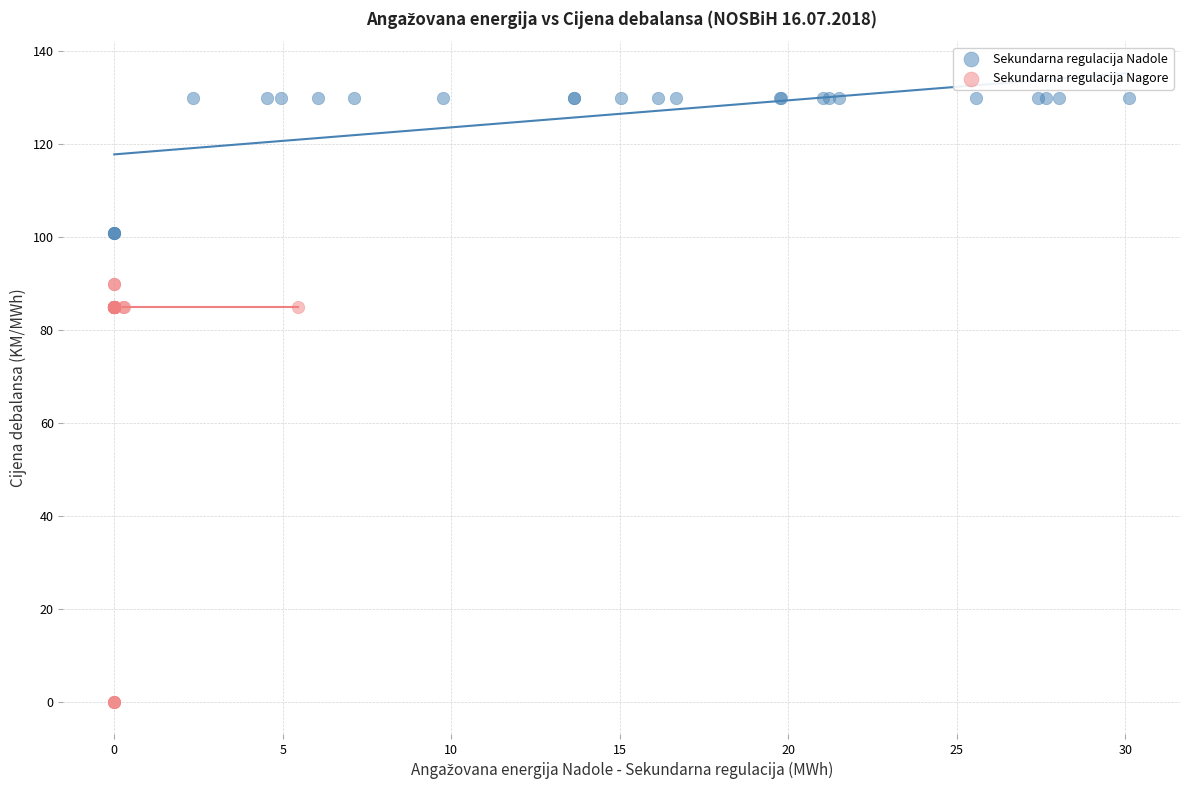

What are all the series names shown in the legend?

Sekundarna regulacija Nadole, Sekundarna regulacija Nagore